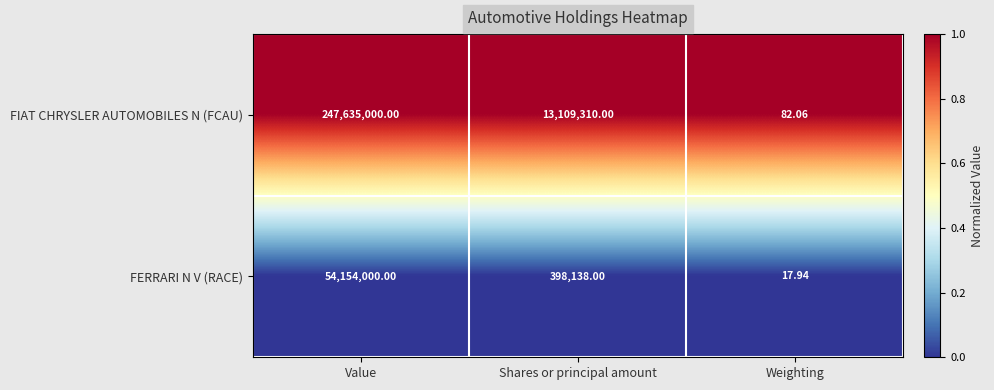

At which label does FERRARI N V (RACE) first exceed 398138?

Value